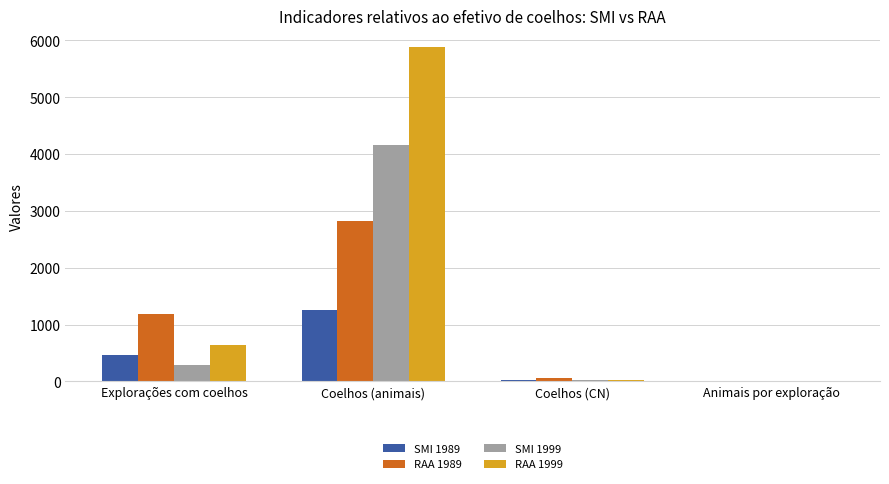

Is it true that RAA 1999 equals 163.3 at Explorações com coelhos?

False